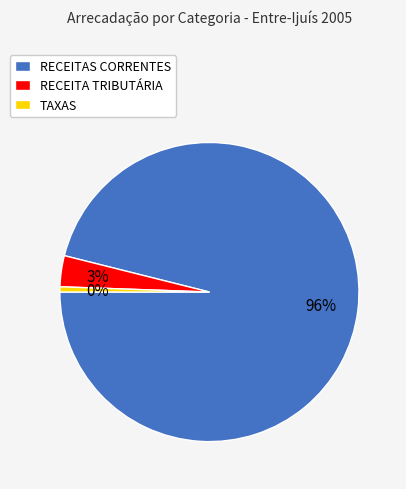

Do RECEITAS CORRENTES and TAXAS together represent more than half of the pie?

Yes